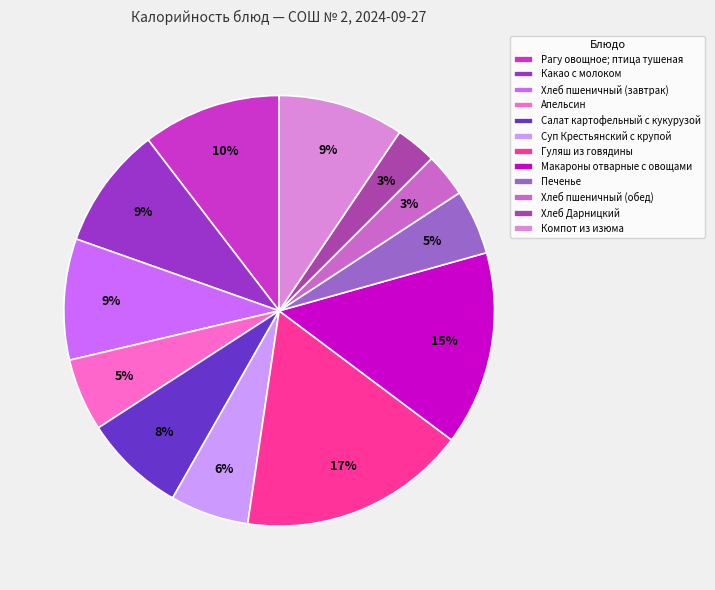

Which has a higher value, Какао с молоком or Хлеб Дарницкий?

Какао с молоком